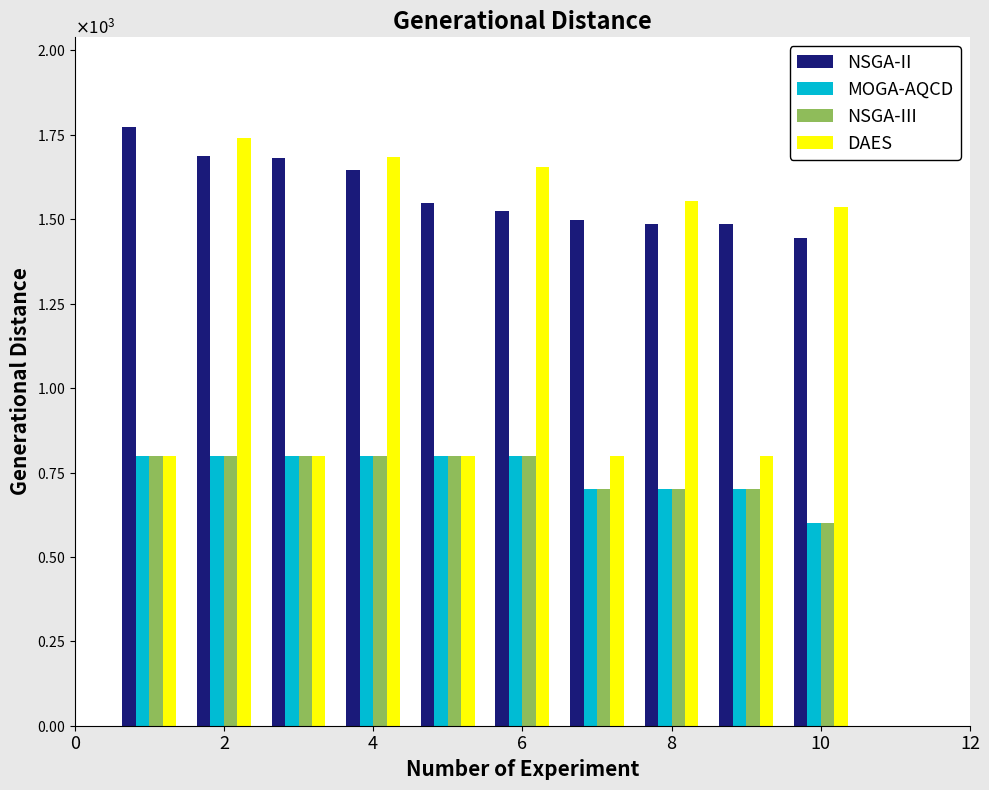

Are the bars horizontal?

No